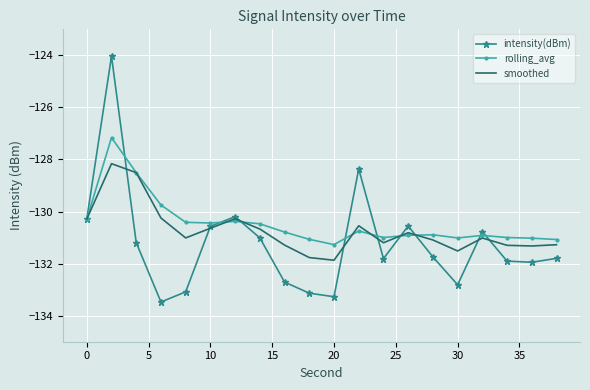

At how many categories does at least one series exceed -127?

1